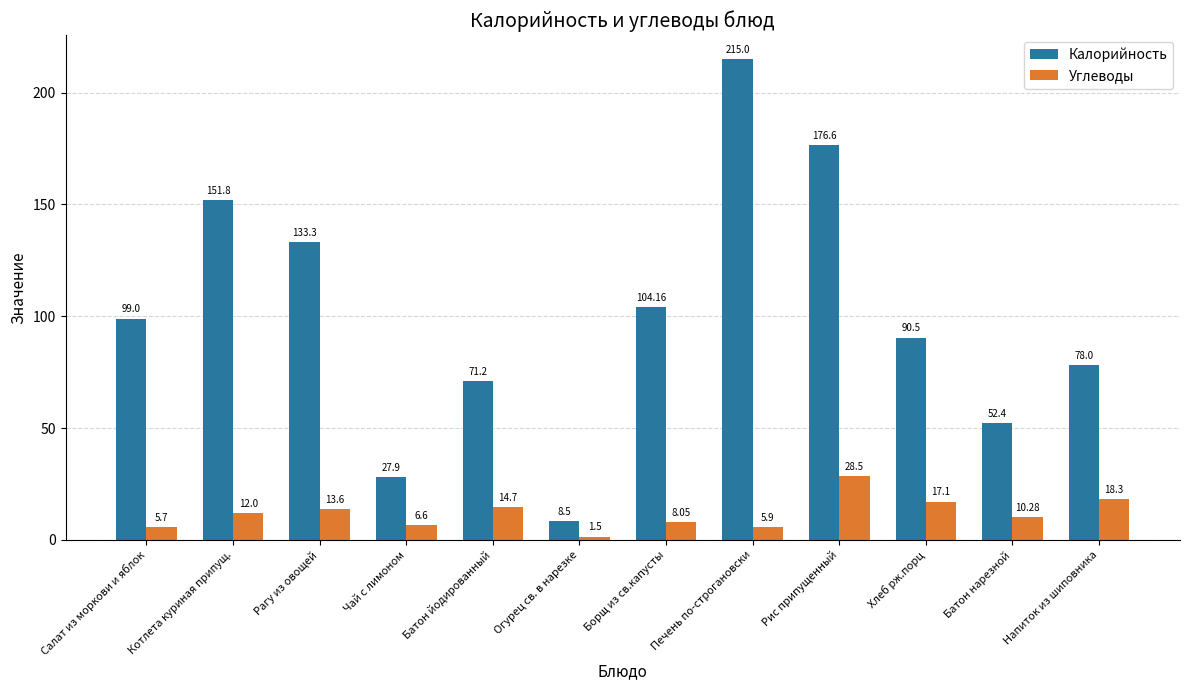

What is the difference between the Калорийность values at Борщ из св.капусты and Чай с лимоном?

76.3